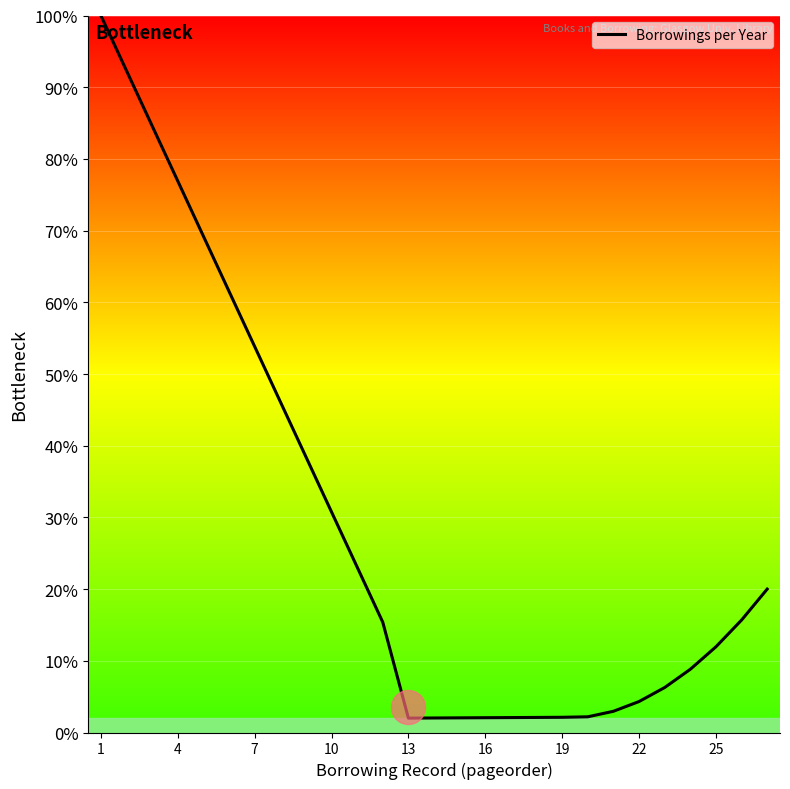

Where is Borrowings per Year nearest to the value 51?

7